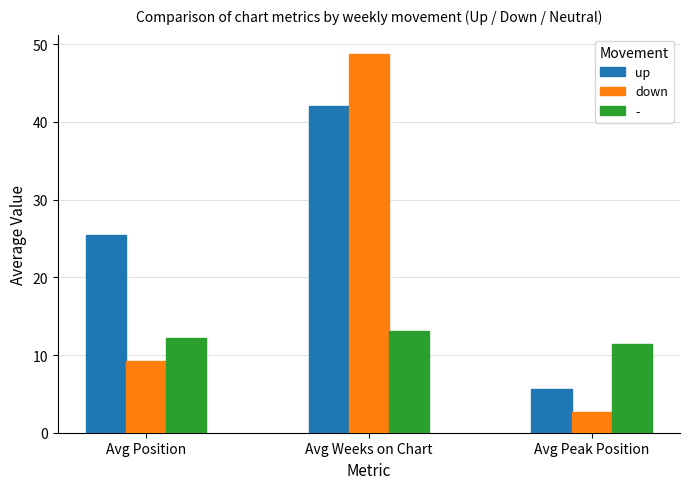

What is the difference between the highest and lowest values at Avg Position?

16.2